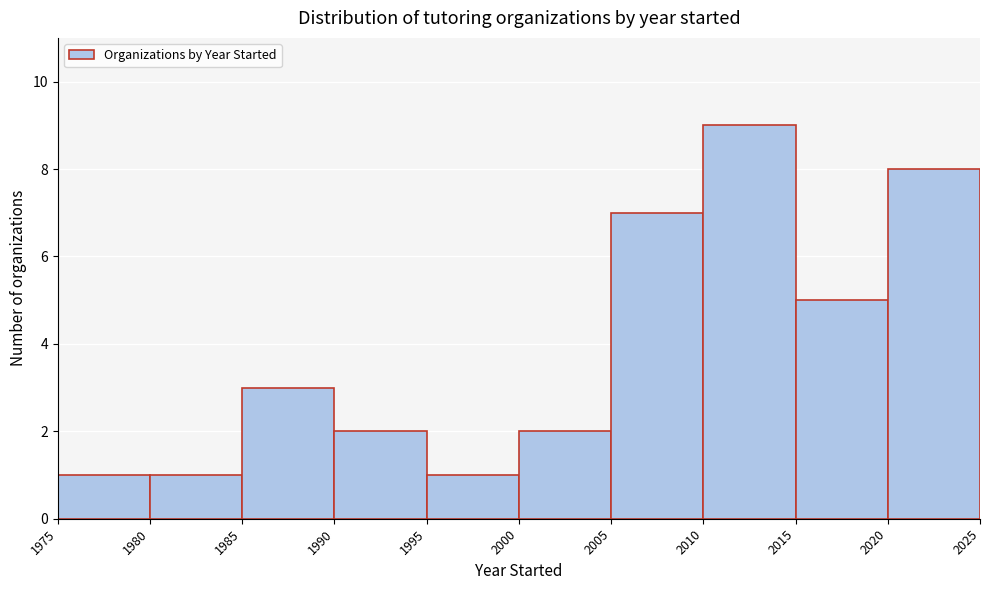

How tall is the bar that spans 2005 to 2010 on the x-axis? The values are not printed on the chart, so give them approximately, as read against the axis.

7